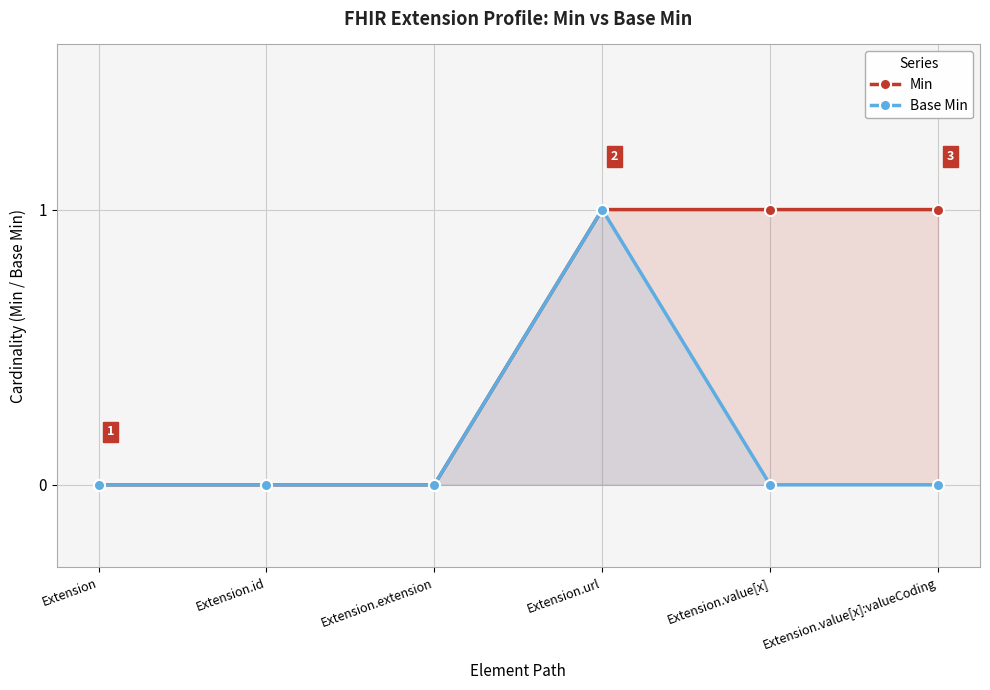

How many values in the Min series are below 1?

3